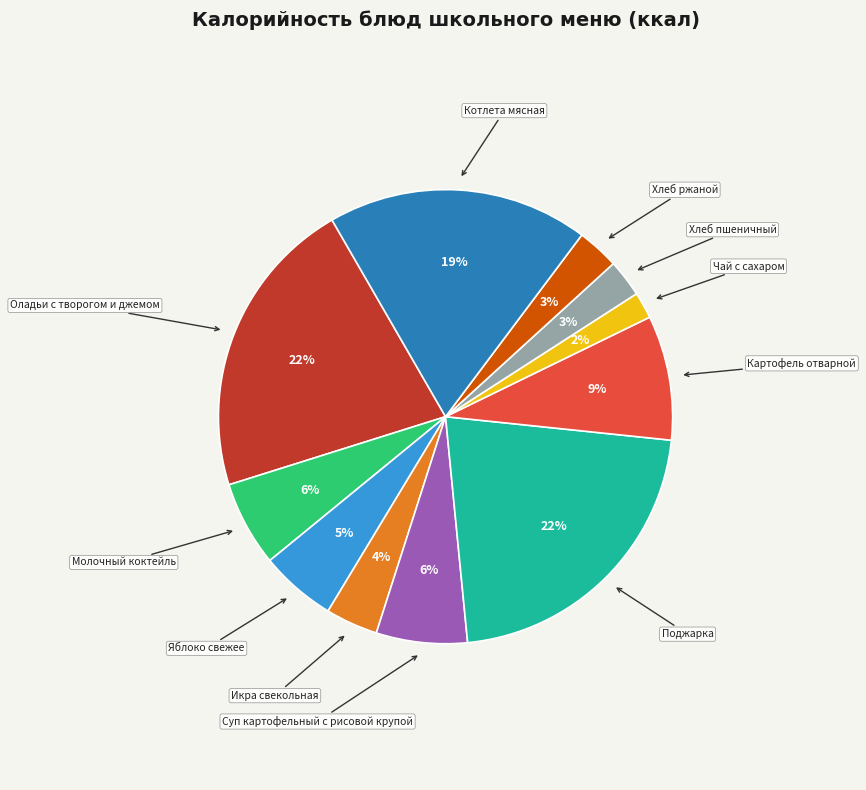

To the nearest percent, what is the average slice percentage?

9%